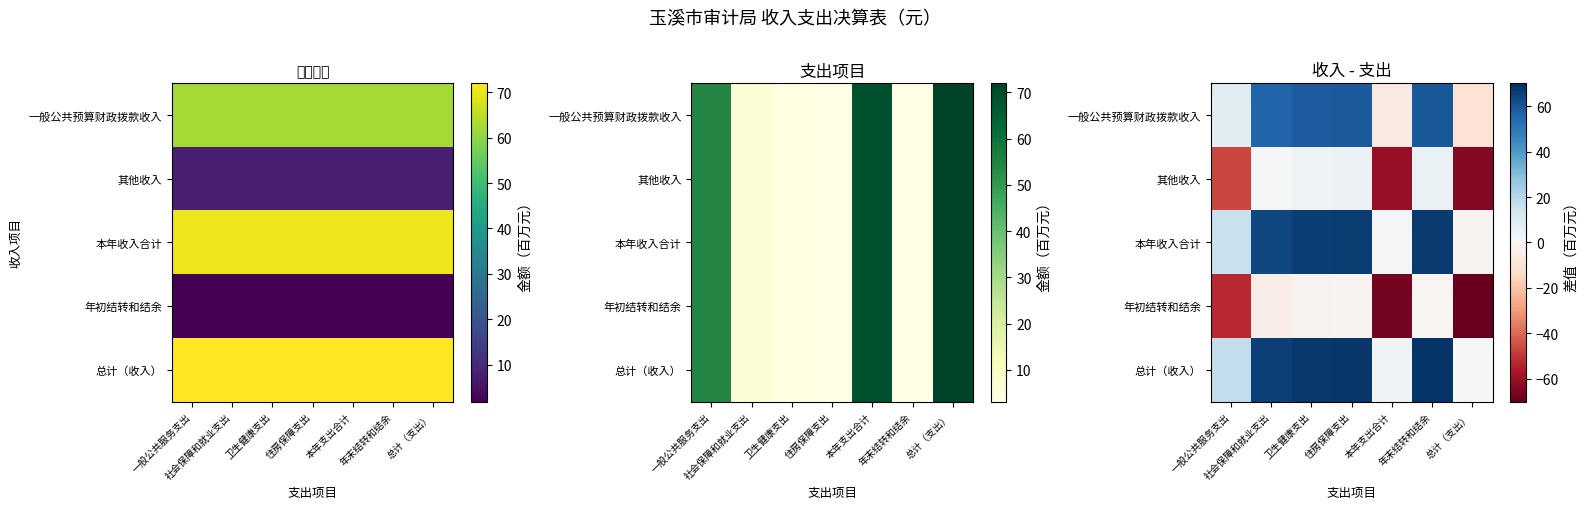

True or false: 总计（收入） has a value of 65.6 at 社会保障和就业支出.

True